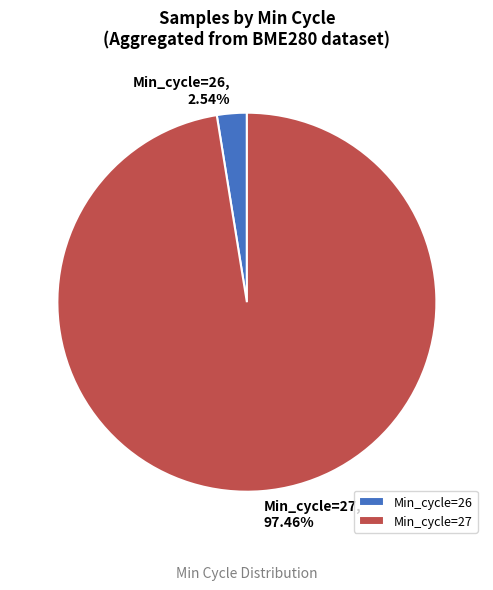

Which has a higher value, Min_cycle=27 or Min_cycle=26?

Min_cycle=27